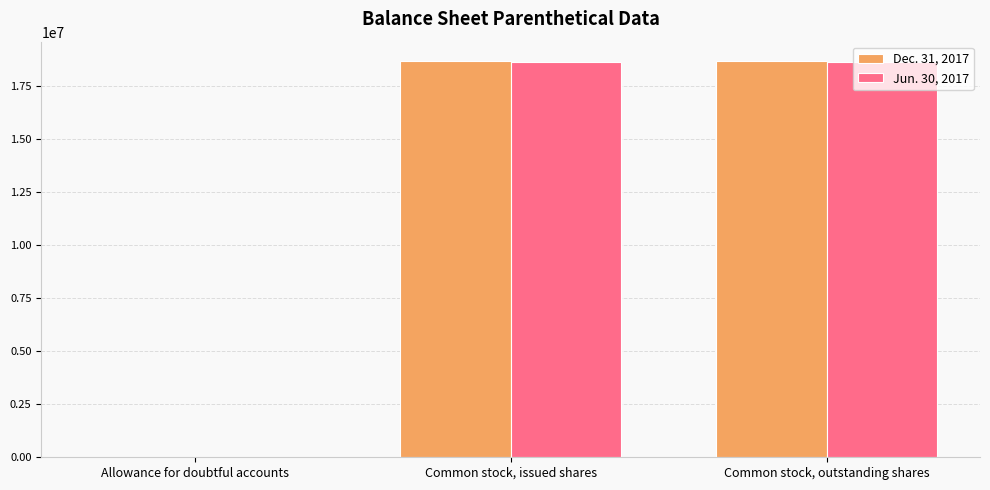

Reading left to right, transcribe all the data shown in this chart.

Dec. 31, 2017: Allowance for doubtful accounts=61	Common stock, issued shares=18679131	Common stock, outstanding shares=18679131
Jun. 30, 2017: Allowance for doubtful accounts=82	Common stock, issued shares=18637445	Common stock, outstanding shares=18637445